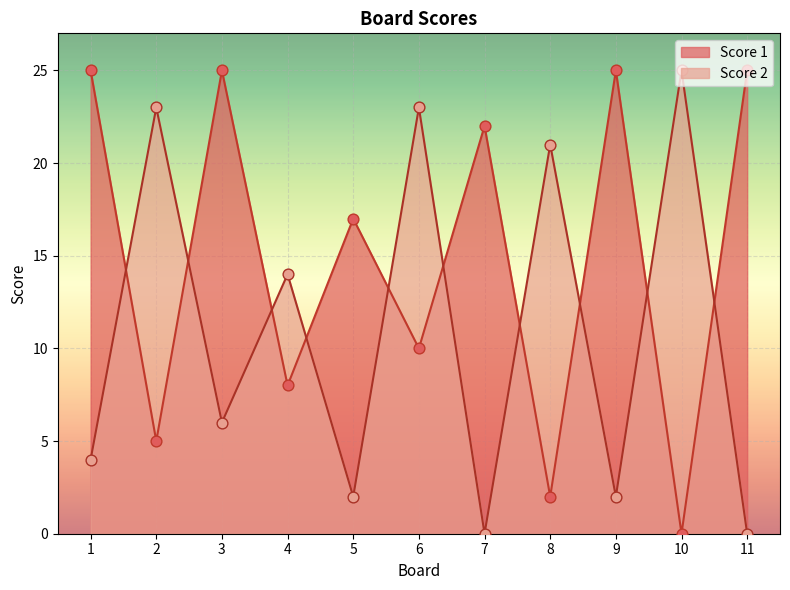

At which category is the sum across all series the highest?

6